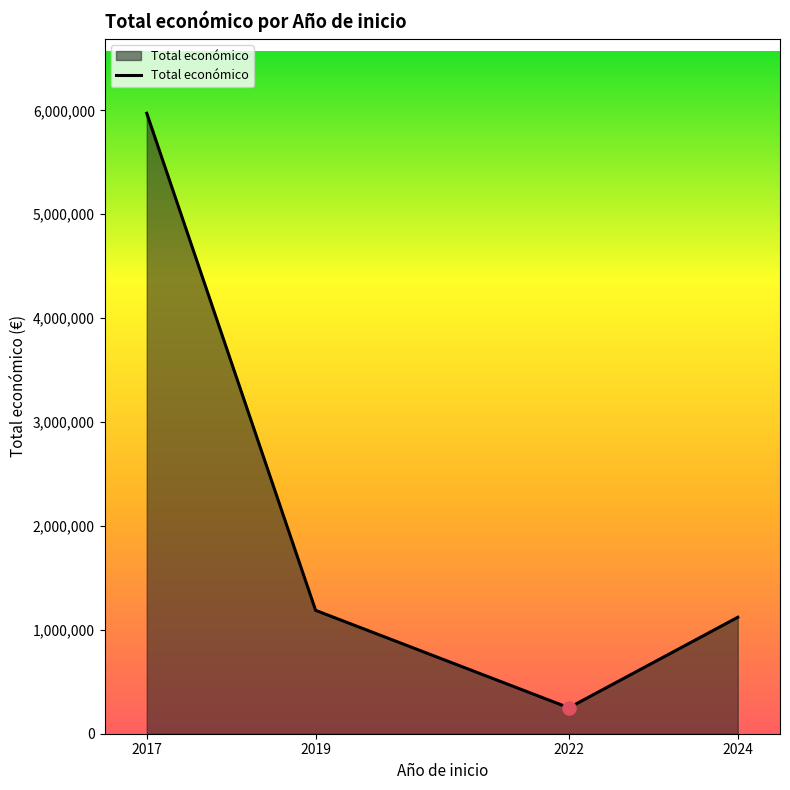

What is the ratio of the value at 2019 to the value at 2022?

4.8